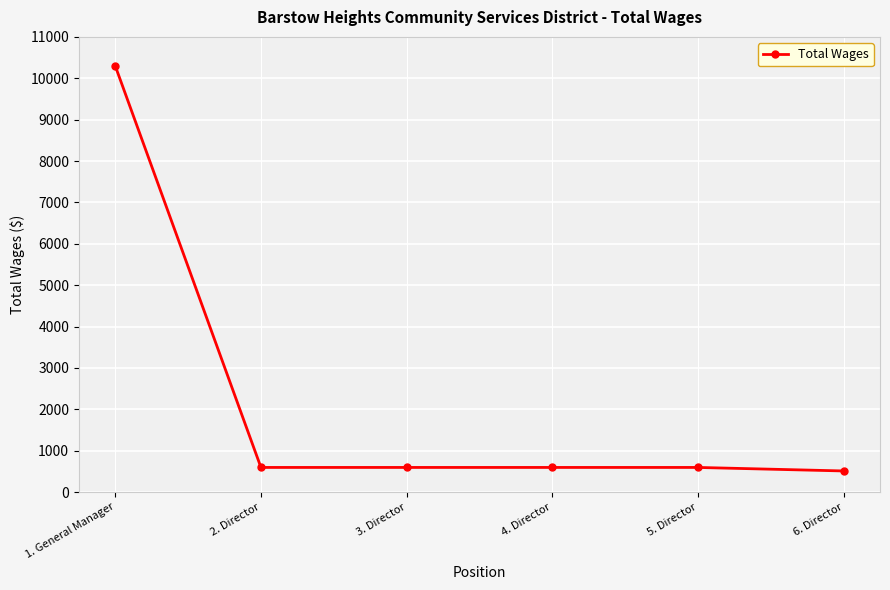

True or false: there are more than 2 points higher than both neighbors.

False